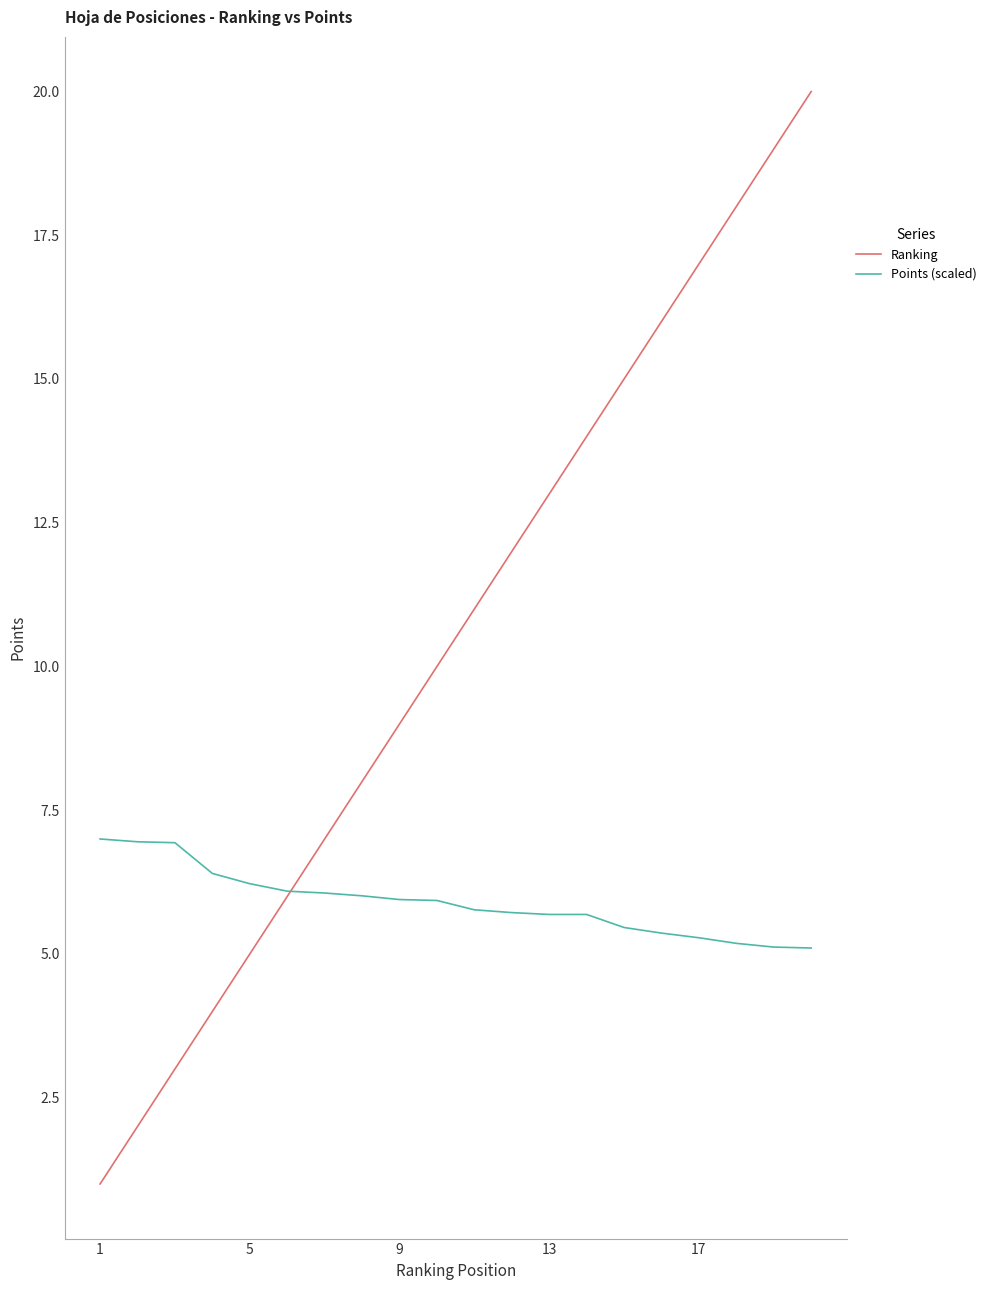

What is the maximum value for Ranking?

20.0